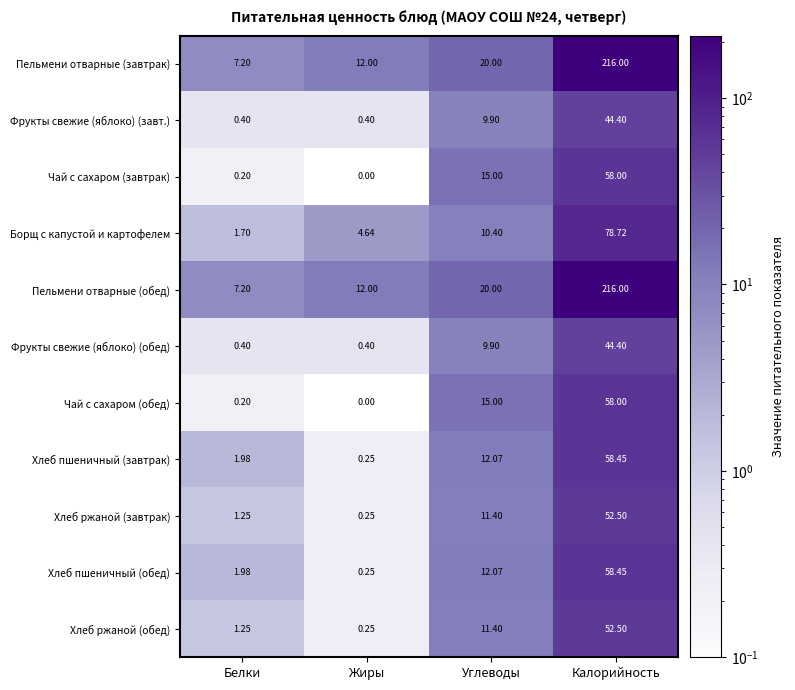

At which category is the sum across all series the highest?

Калорийность